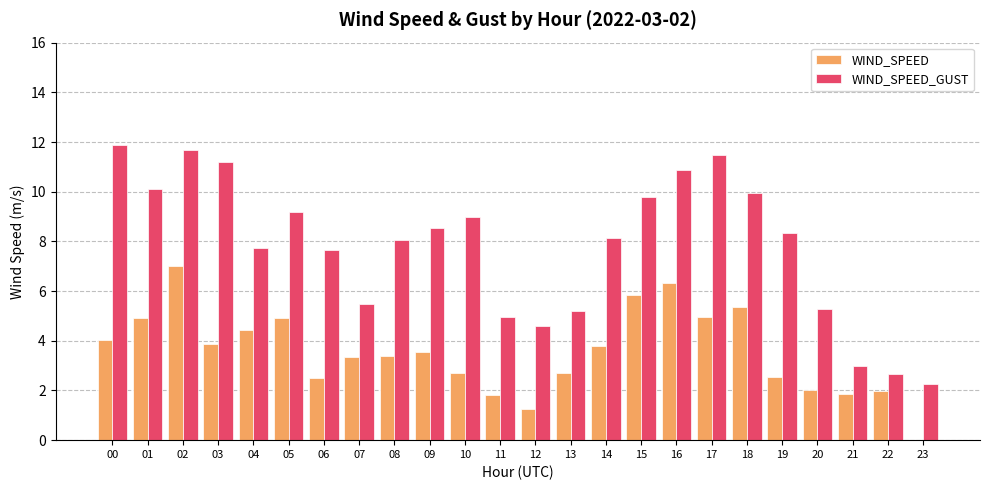

What is the maximum value for WIND_SPEED?

7.0